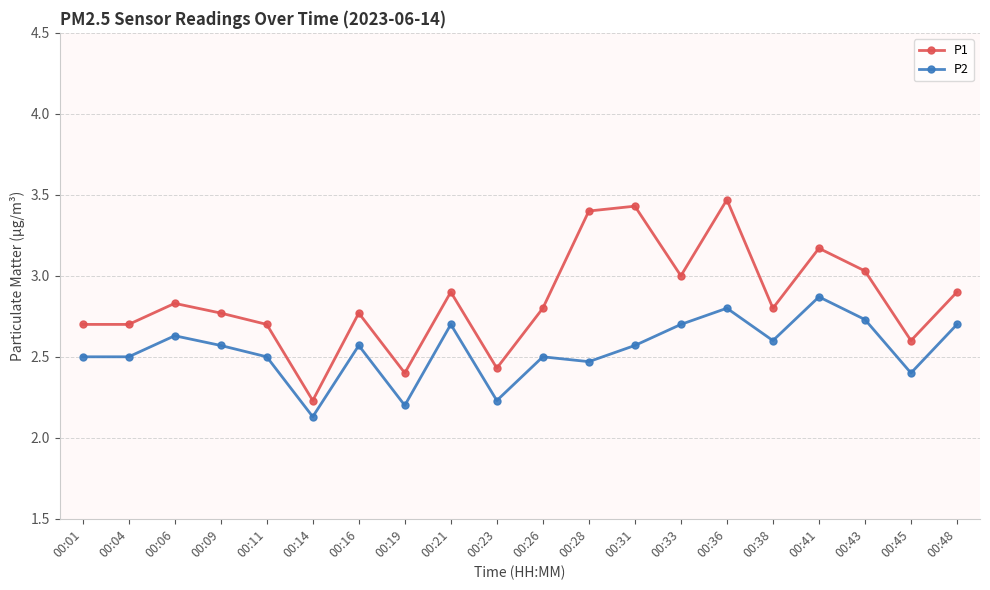

At how many categories does at least one series exceed 2?

20